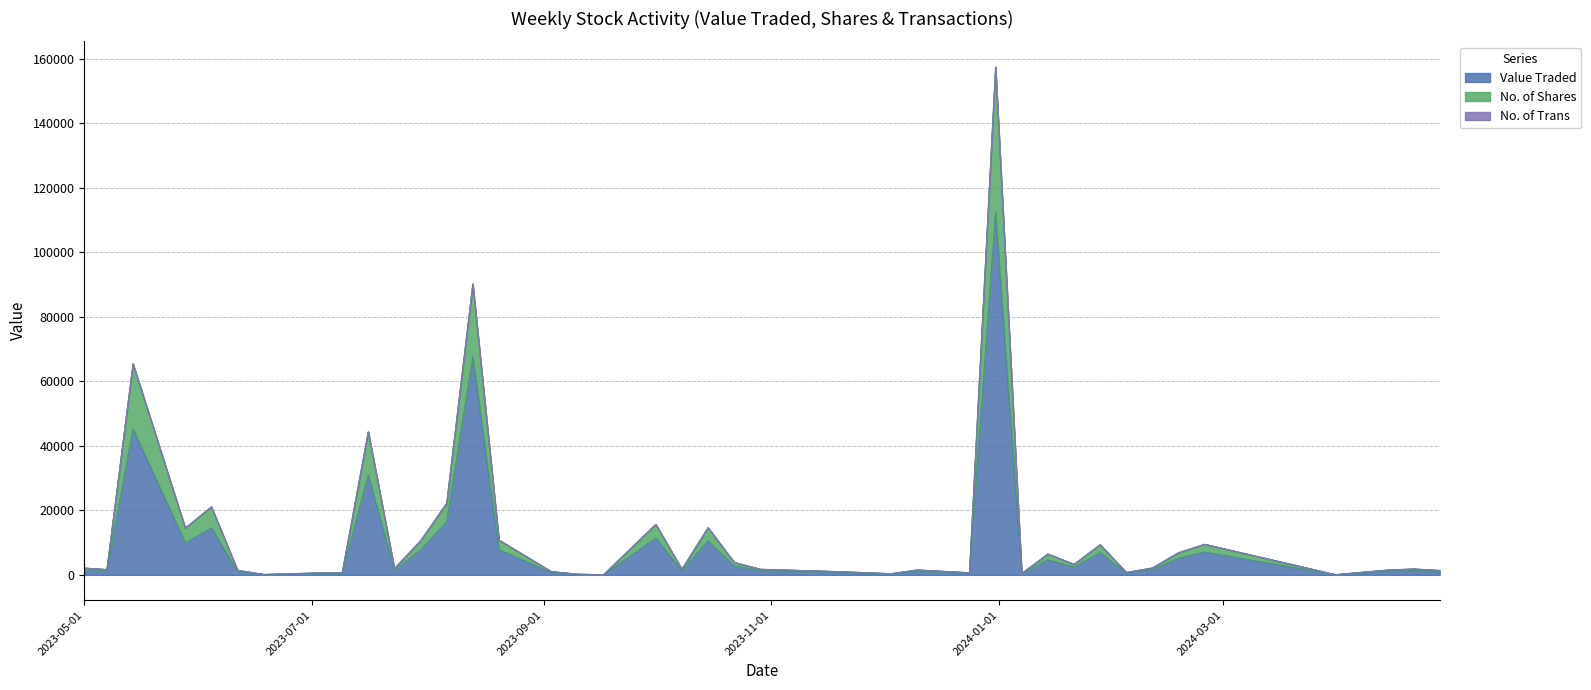

Does the chart display data point markers on the line(s)?

No